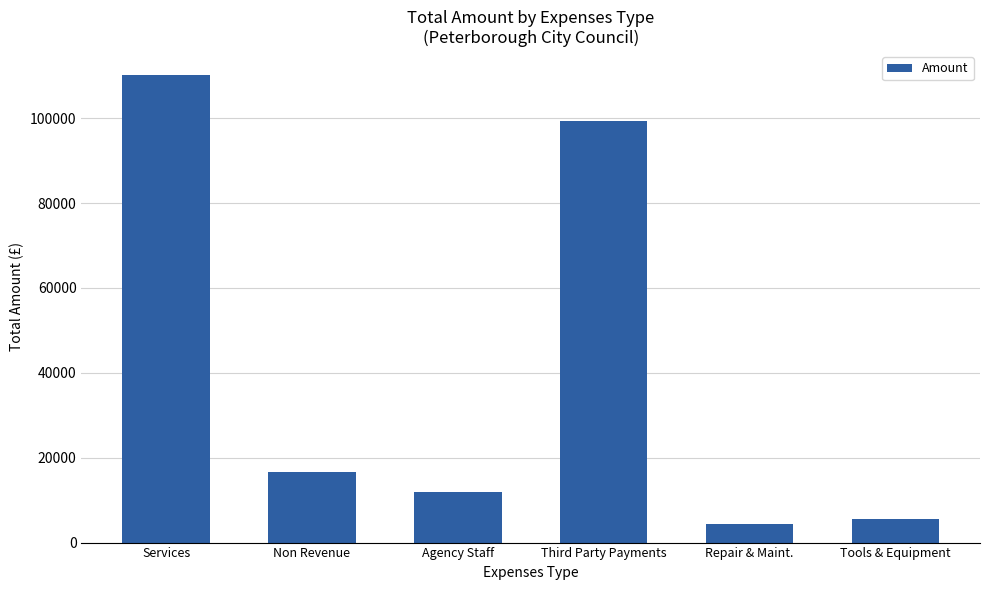

What is the average value?

41310.2